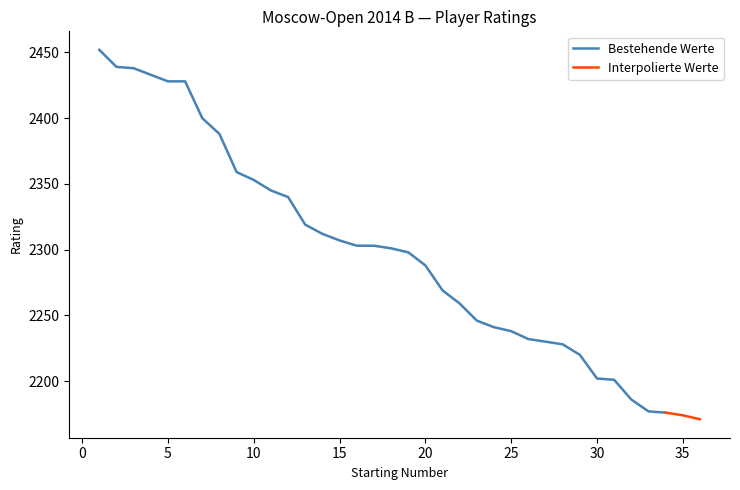

What is the difference between the second highest and second lowest values?

265